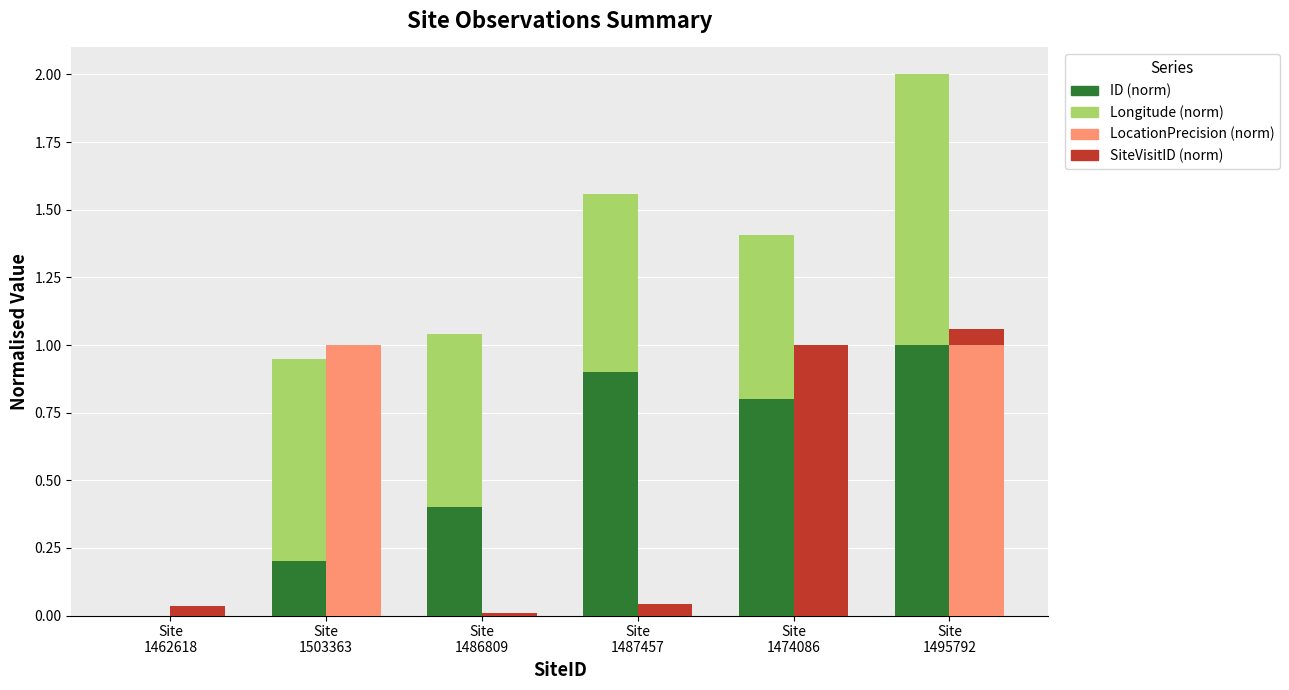

How many distinct data groups are displayed?

4